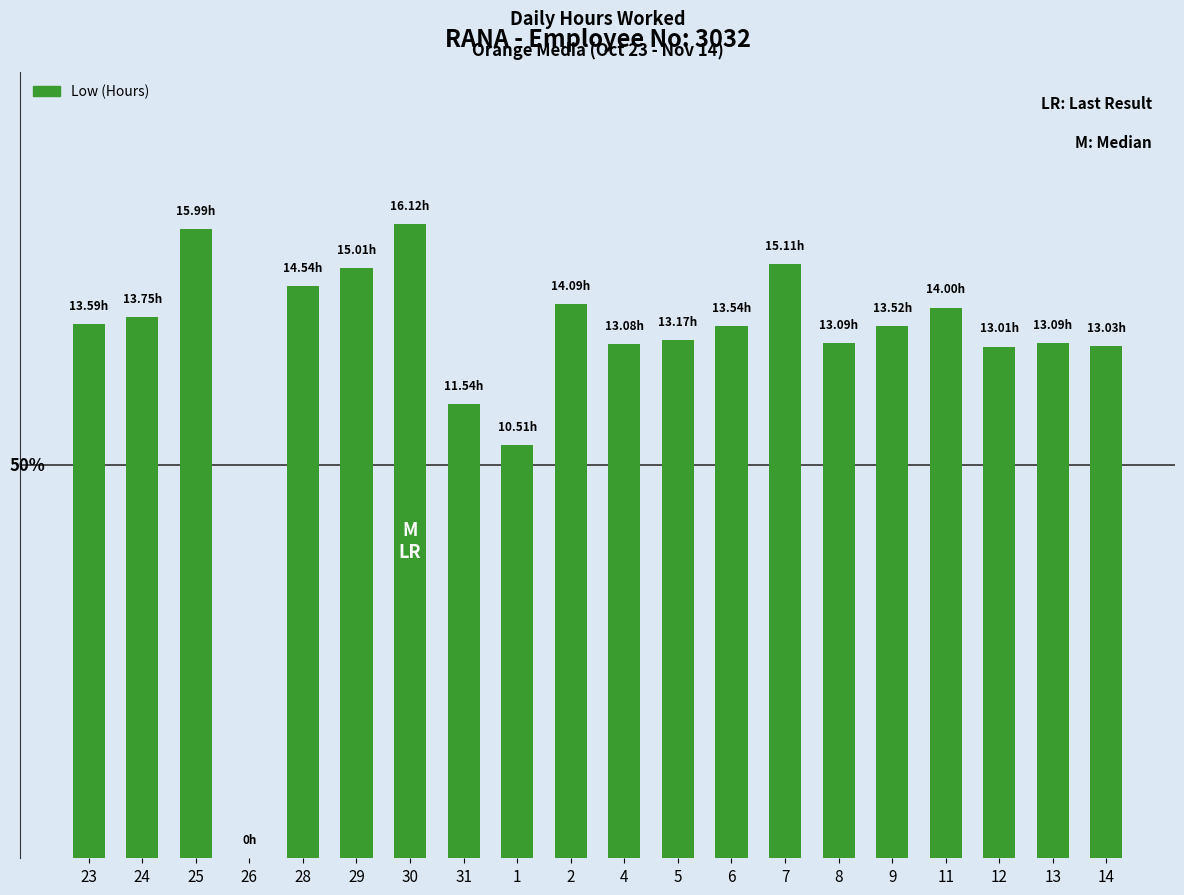

What is the change in value from 30 to 4?

-3.0